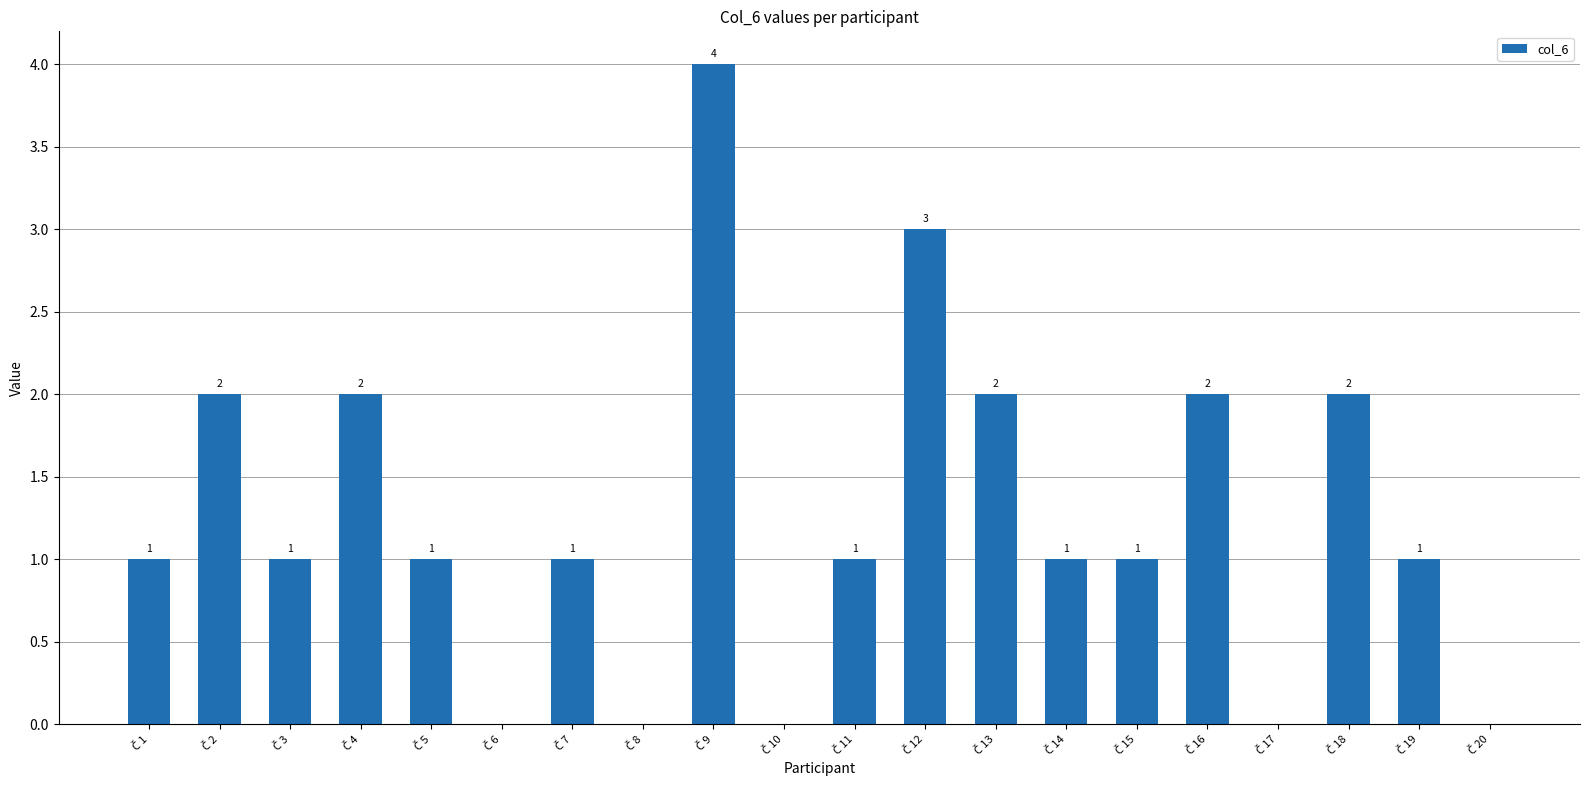

What is the greatest value displayed?

4